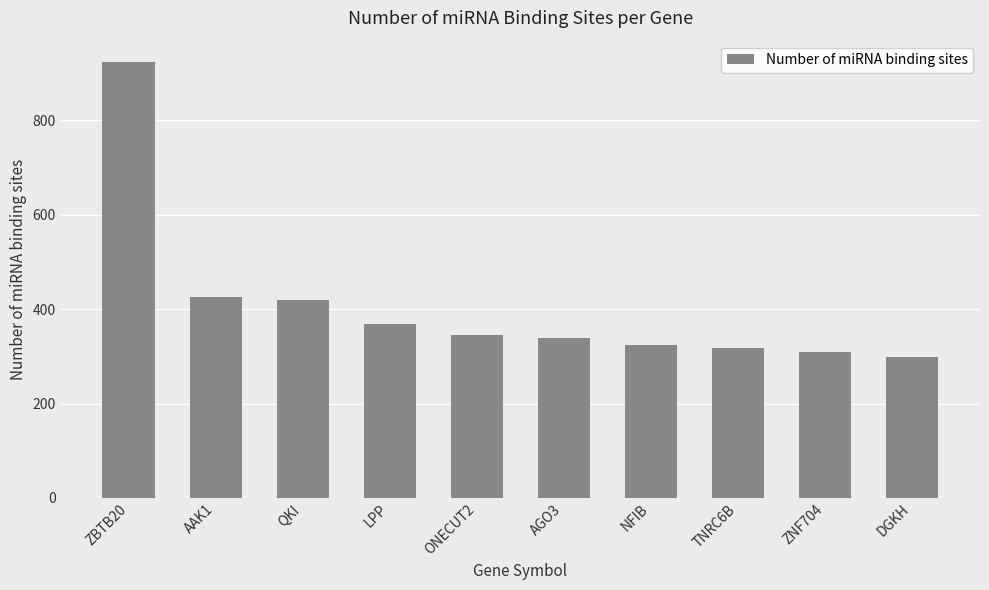

What is the label of the 10th bar from the left?

DGKH